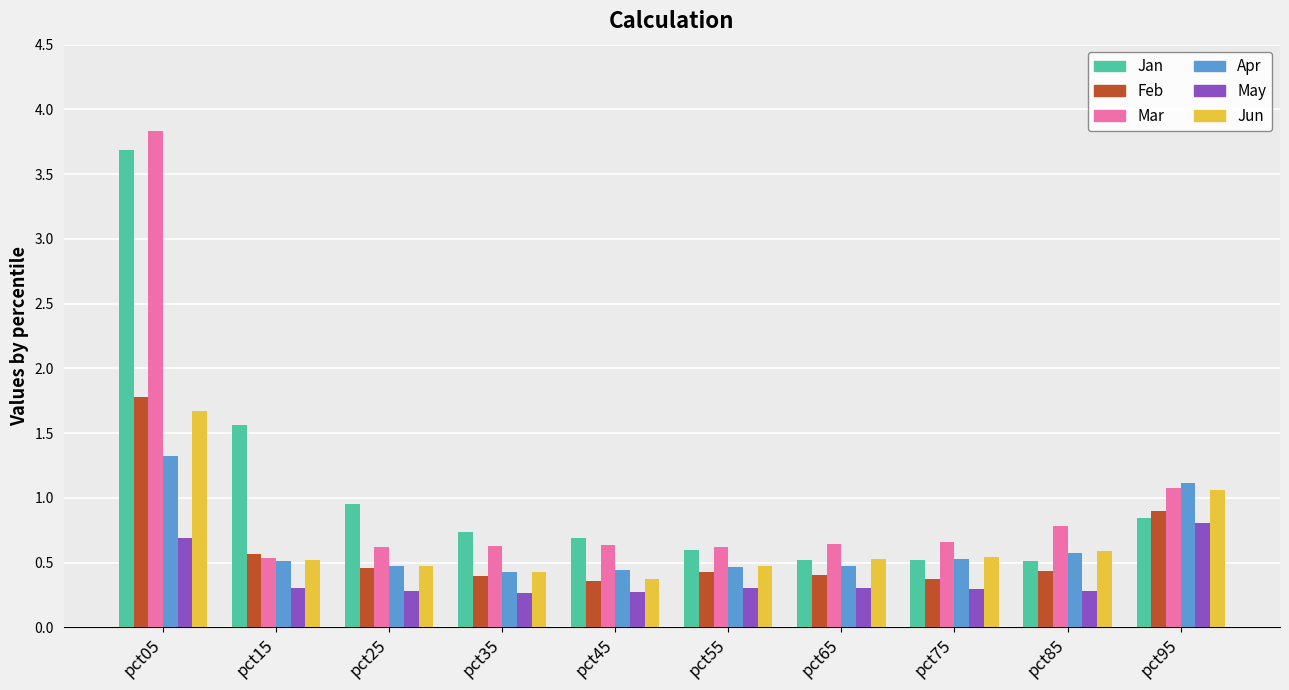

What is the approximate value of Apr at pct85?

0.6